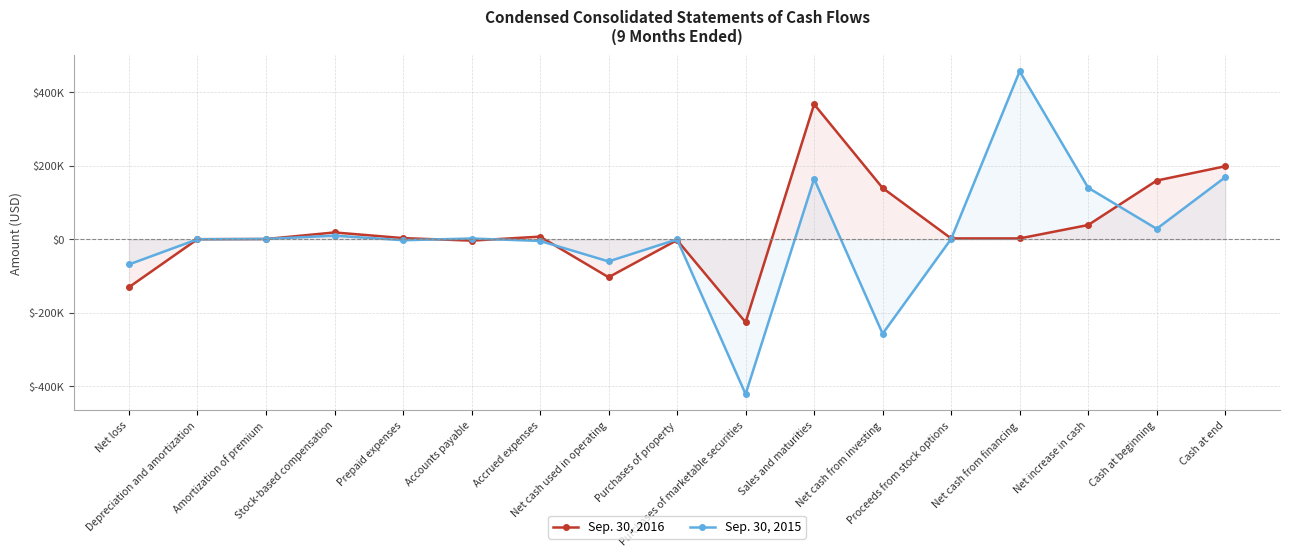

The Sep. 30, 2016 series shows 11534 at Accrued expenses. True or false?

False